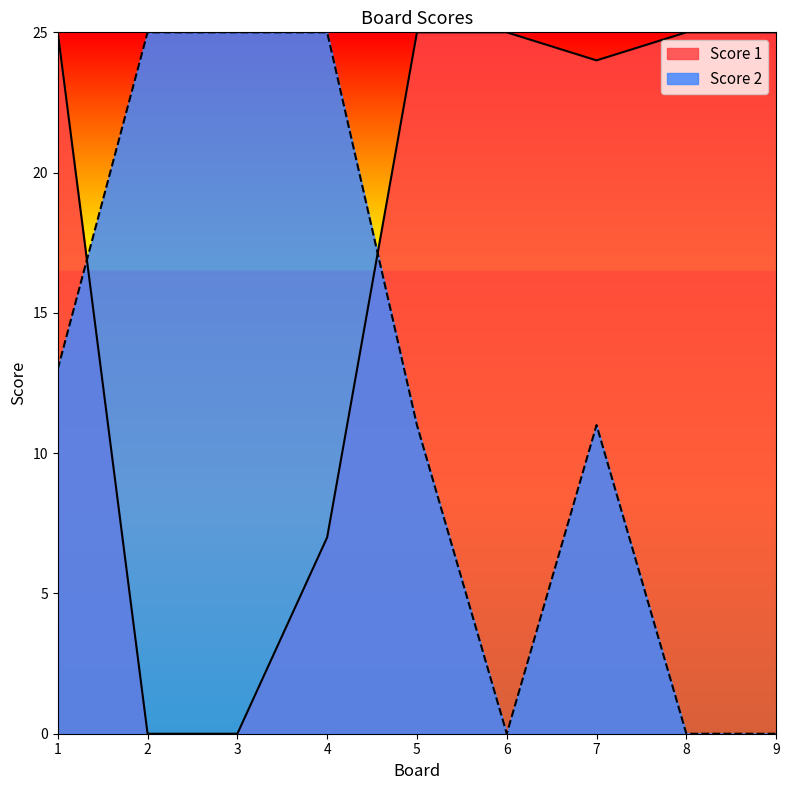

How many lines are shown in the chart?

2